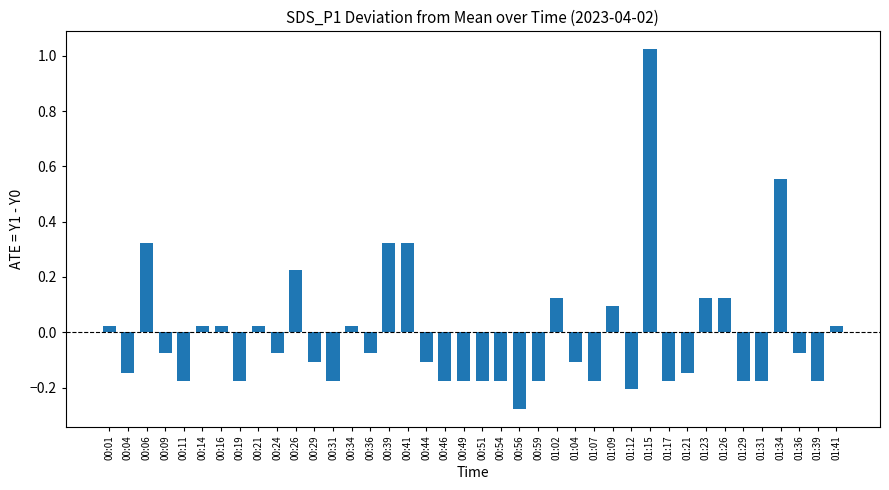

What position from the right is 00:11?

36